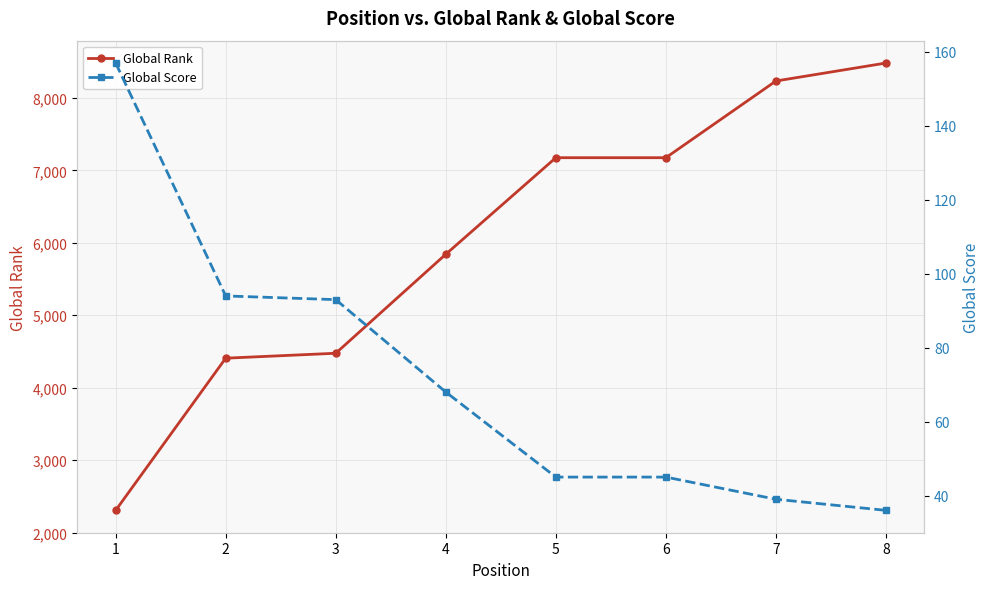

Which label corresponds to the largest value in the chart?

8